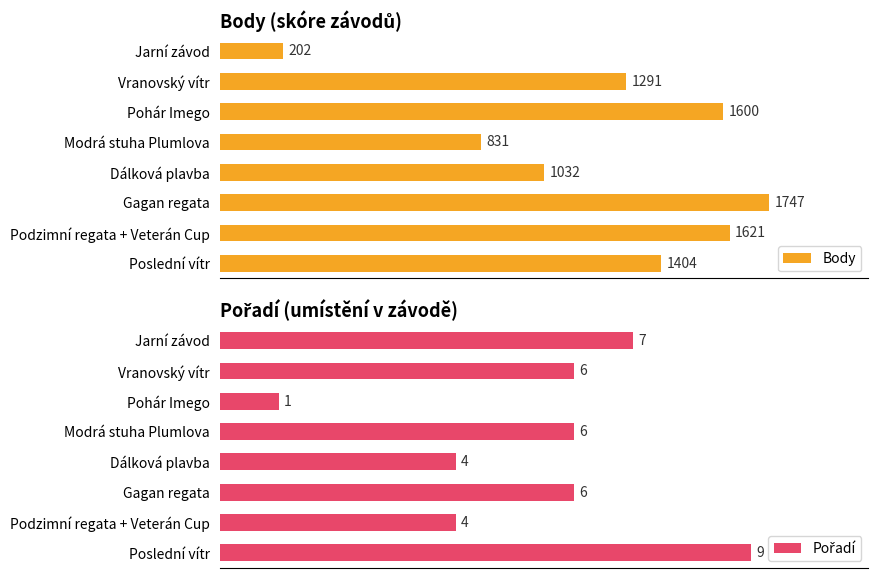

List the labels in order of Body value, largest first.

Gagan regata, Podzimní regata + Veterán Cup, Pohár Imego, Poslední vítr, Vranovský vítr, Dálková plavba, Modrá stuha Plumlova, Jarní závod